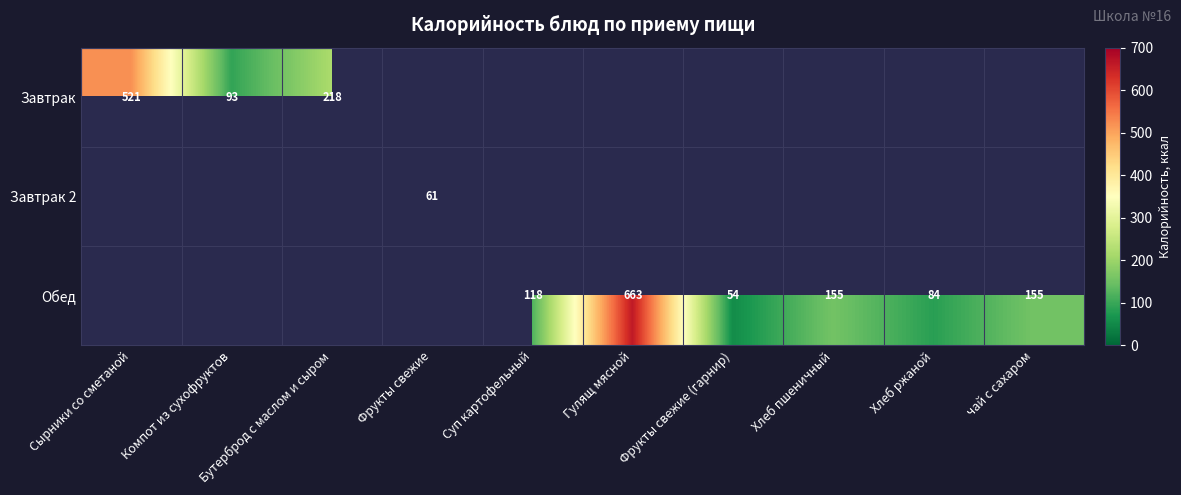

What is the difference between the Обед values at Хлеб пшеничный and Гулящ мясной?

508